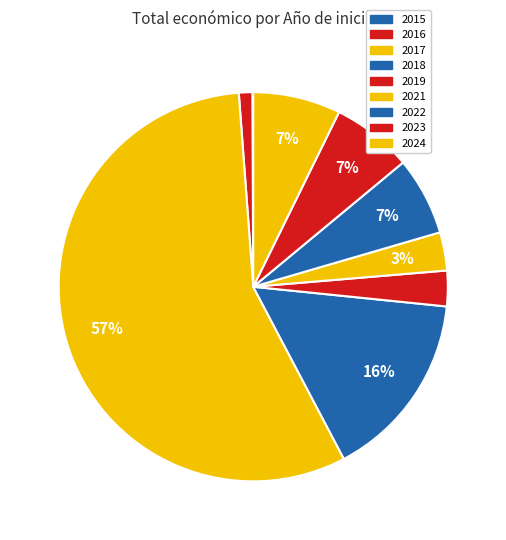

To the nearest percent, what is the difference between the largest and smallest slice percentages?

55%